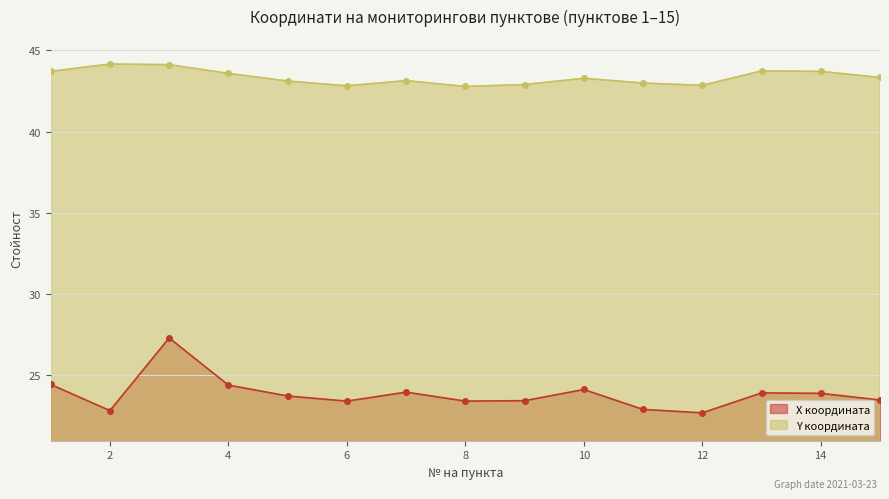

True or false: Y координата and X координата cross at least once.

False